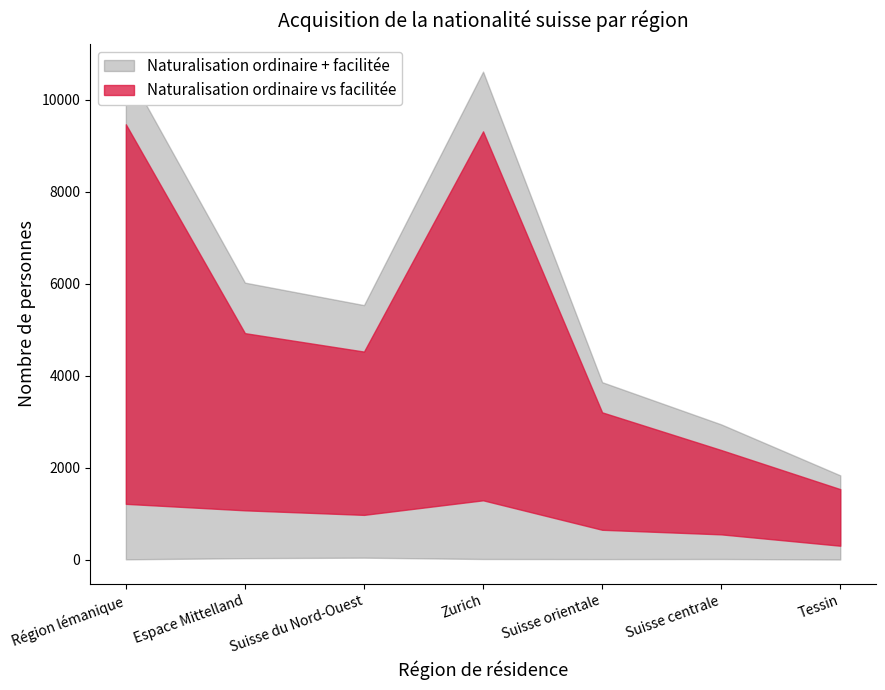

What is the sum of the Naturalisation facilitée values at Suisse orientale and Suisse centrale?

1194